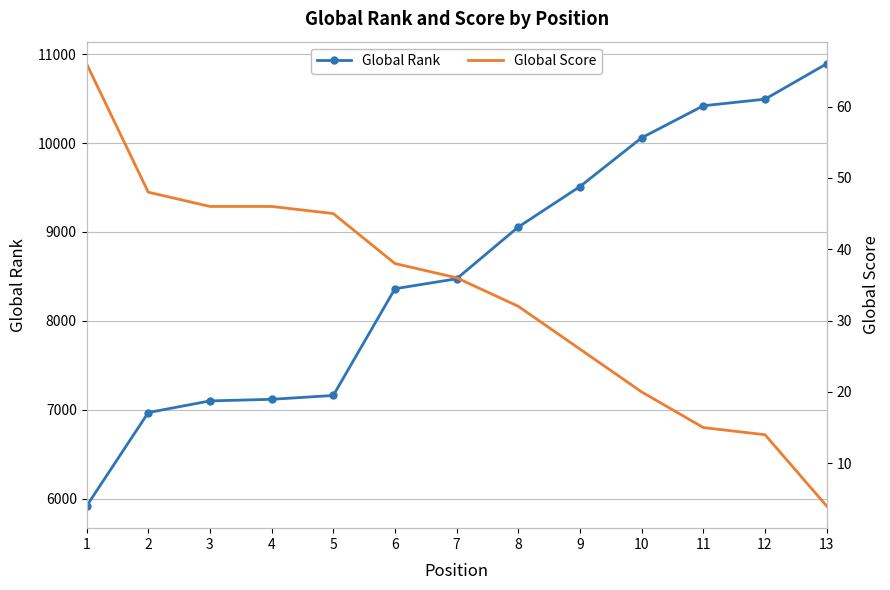

Is the value of Global Score at 10 greater than the value of Global Rank at 1?

No